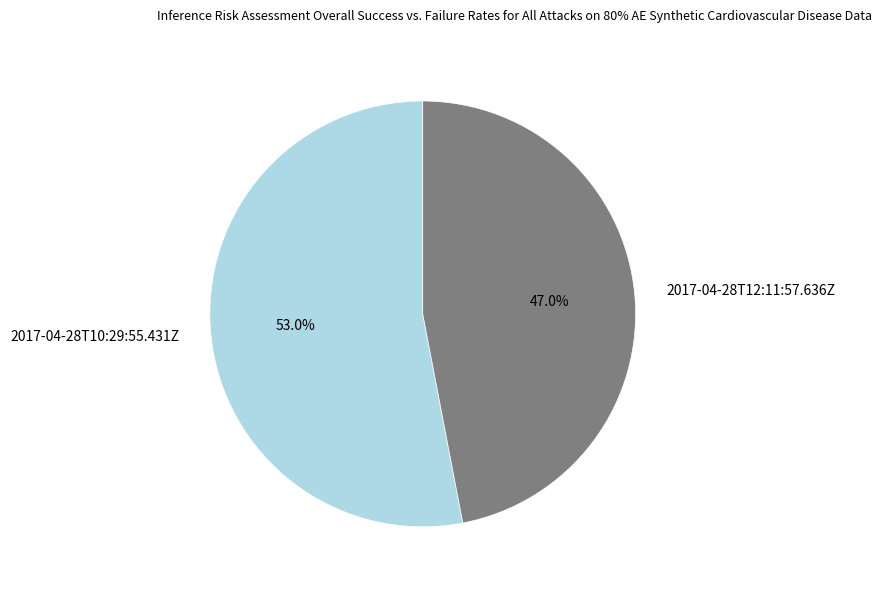

Which slice is the largest?

2017-04-28T10:29:55.431Z